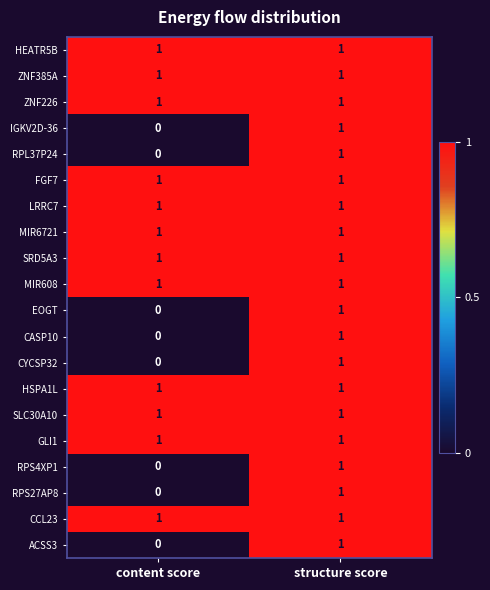

At which label does EOGT reach its minimum?

content score